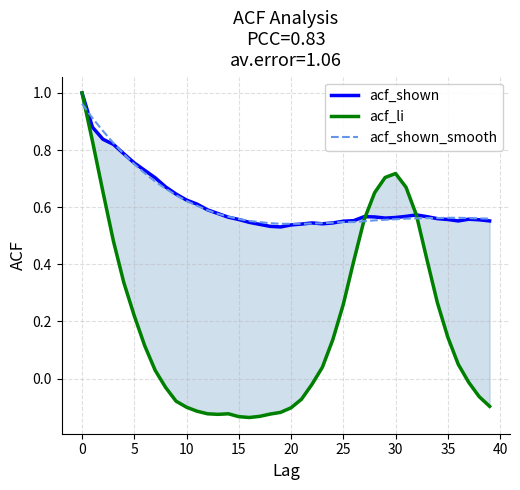

At 26, list the series in order from smallest to largest.

acf_li, acf_shown_smooth, acf_shown